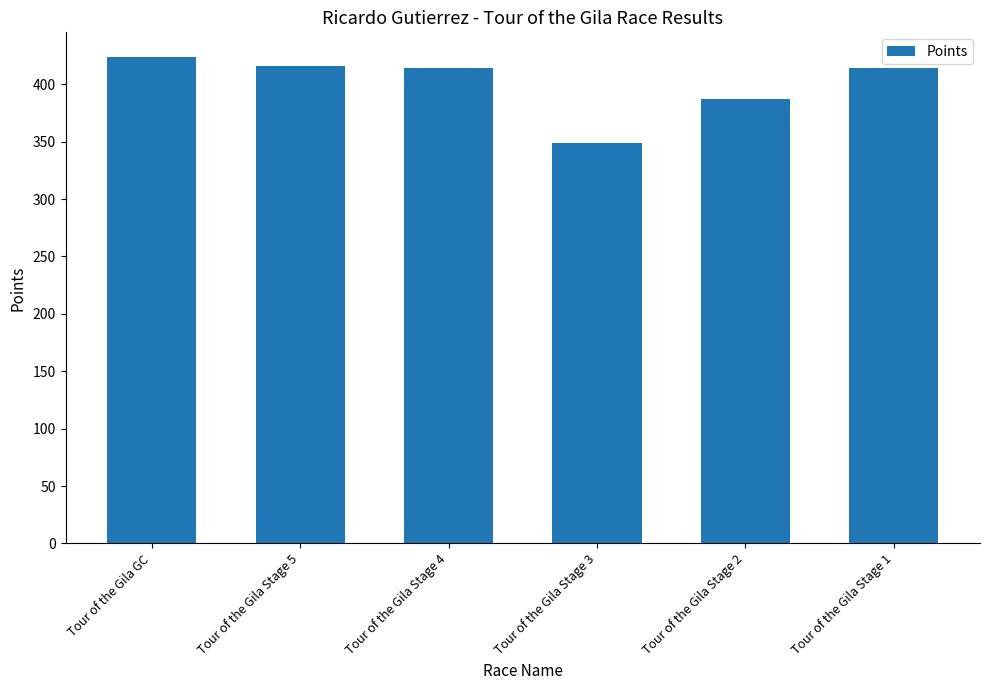

What is the smallest value displayed?

348.7